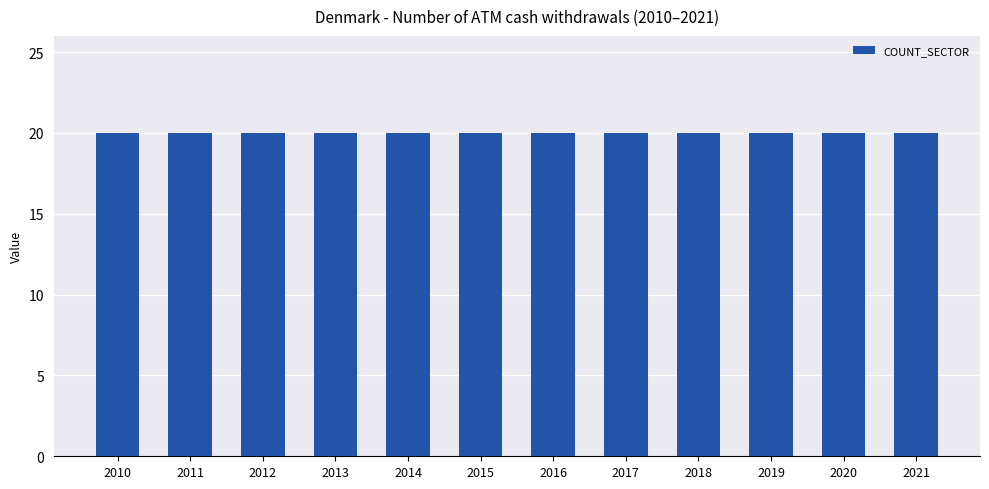

Which series has the largest total across all categories?

COUNT_SECTOR